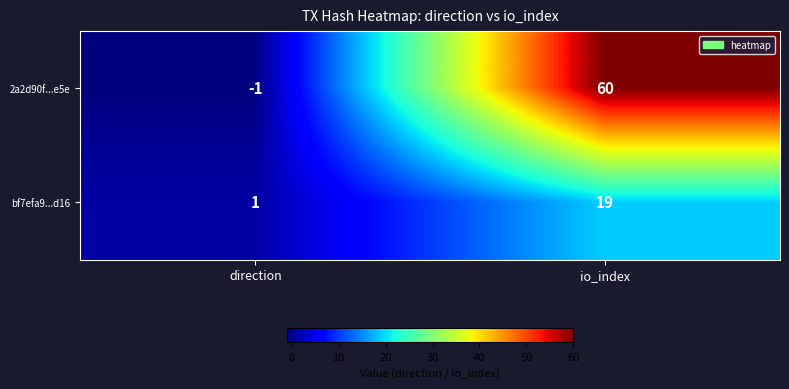

At which label is 2a2d90f...e5e closest to 29?

direction